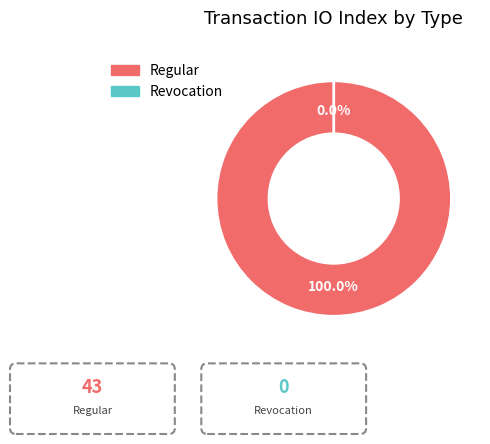

What percentage is NOT represented by Revocation?

100.0%